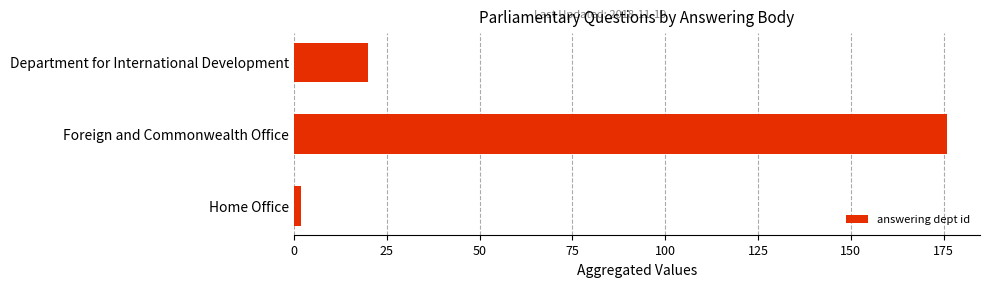

What value does the data have at Foreign and Commonwealth Office, to the nearest 5?

175